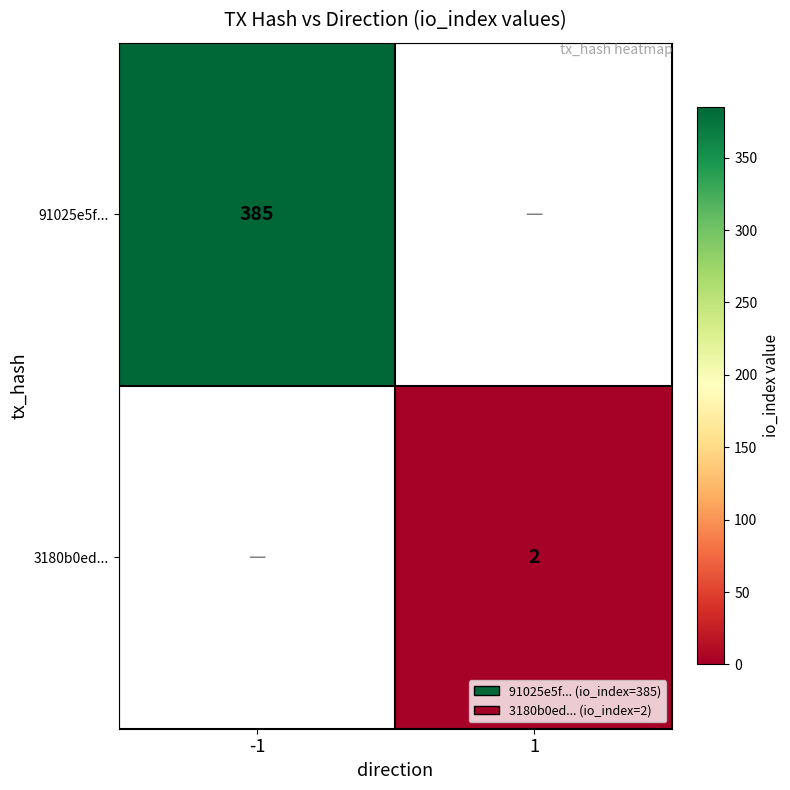

The 3180b0ed... series shows 1 at 1. True or false?

False